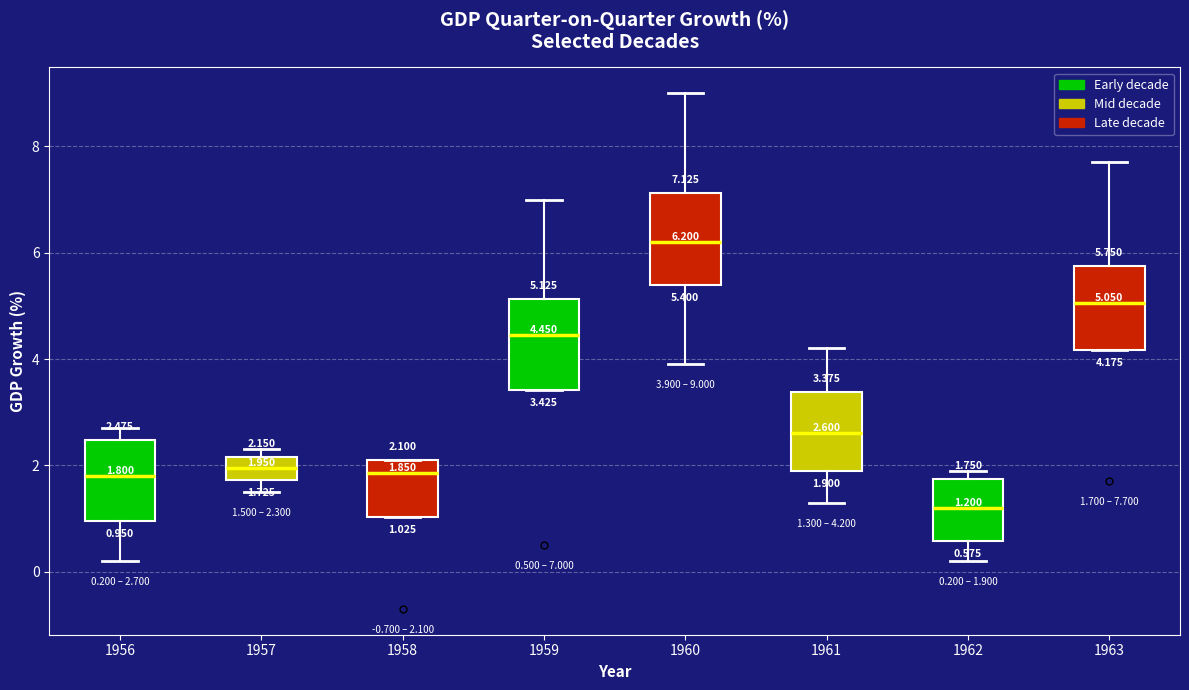

Which box's median line is the lowest?

1962